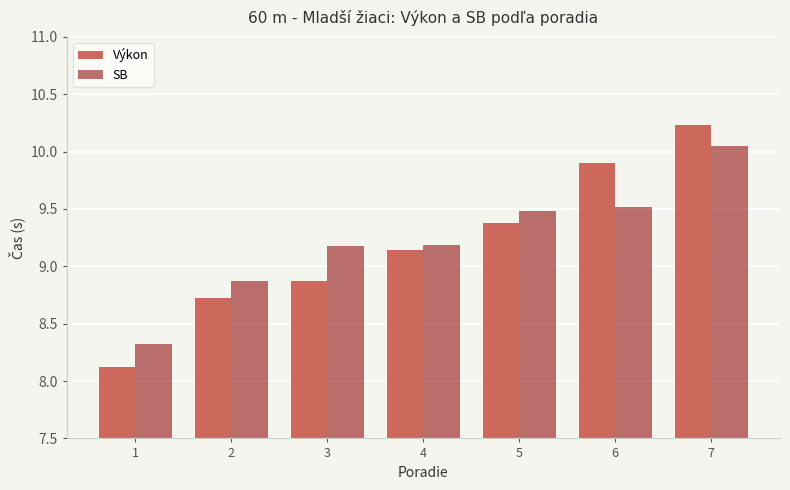

Which series changed the most between 1 and 3?

SB